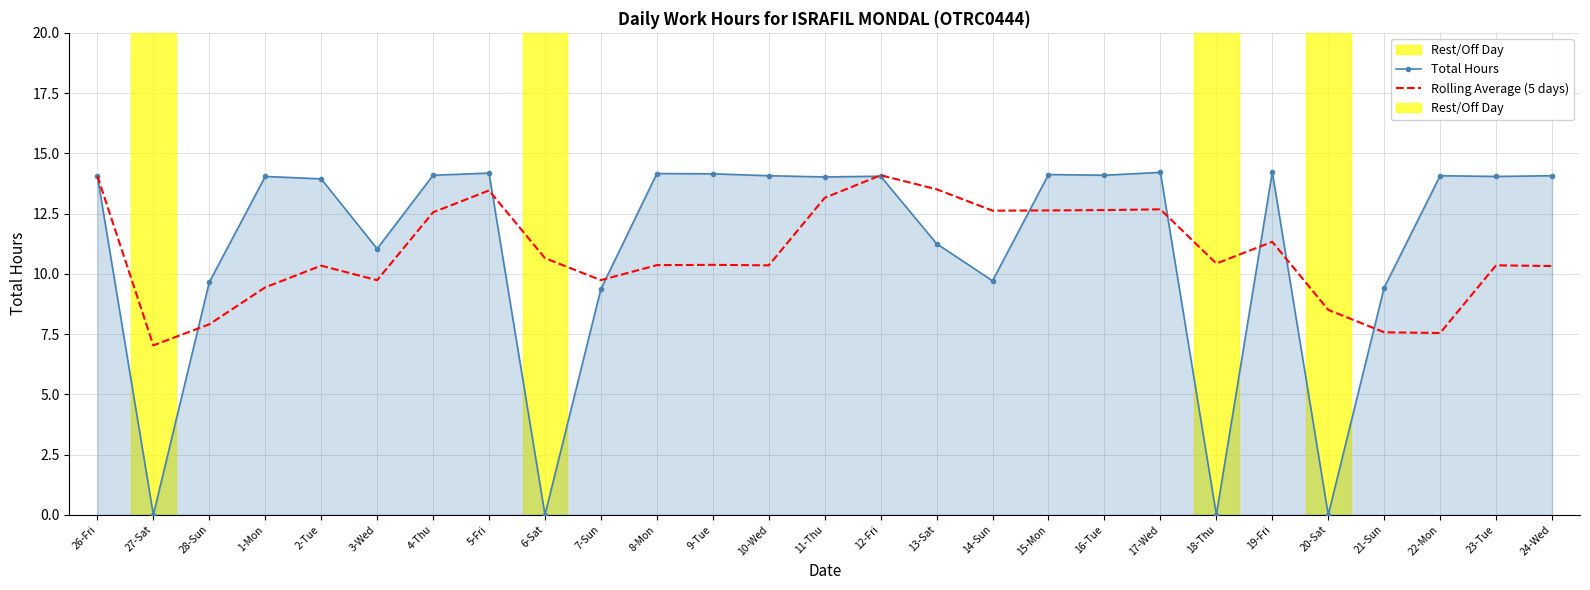

At which category does Rolling Average (5 days) reach its first local valley?

27-Sat